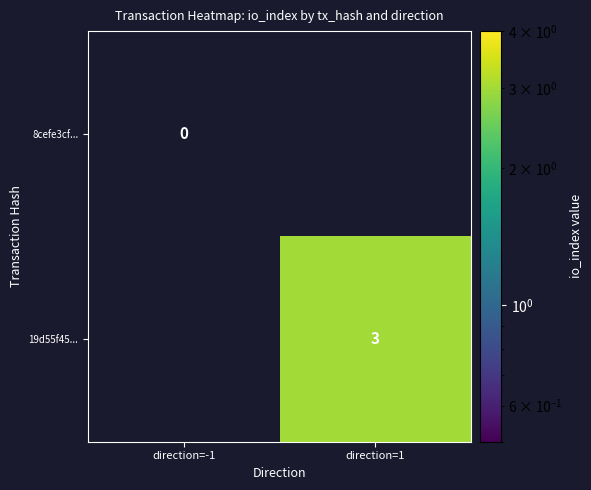

True or false: 19d55f45... has a value of 3 at direction=1.

True